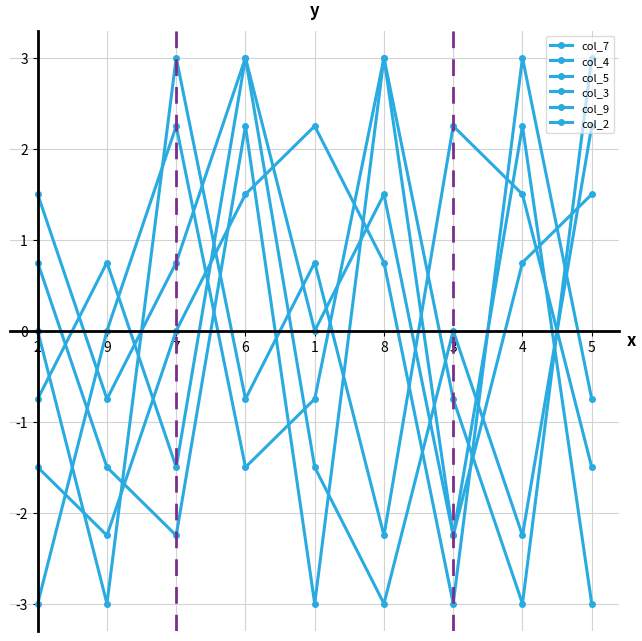

Where is the first local minimum for col_2?

6